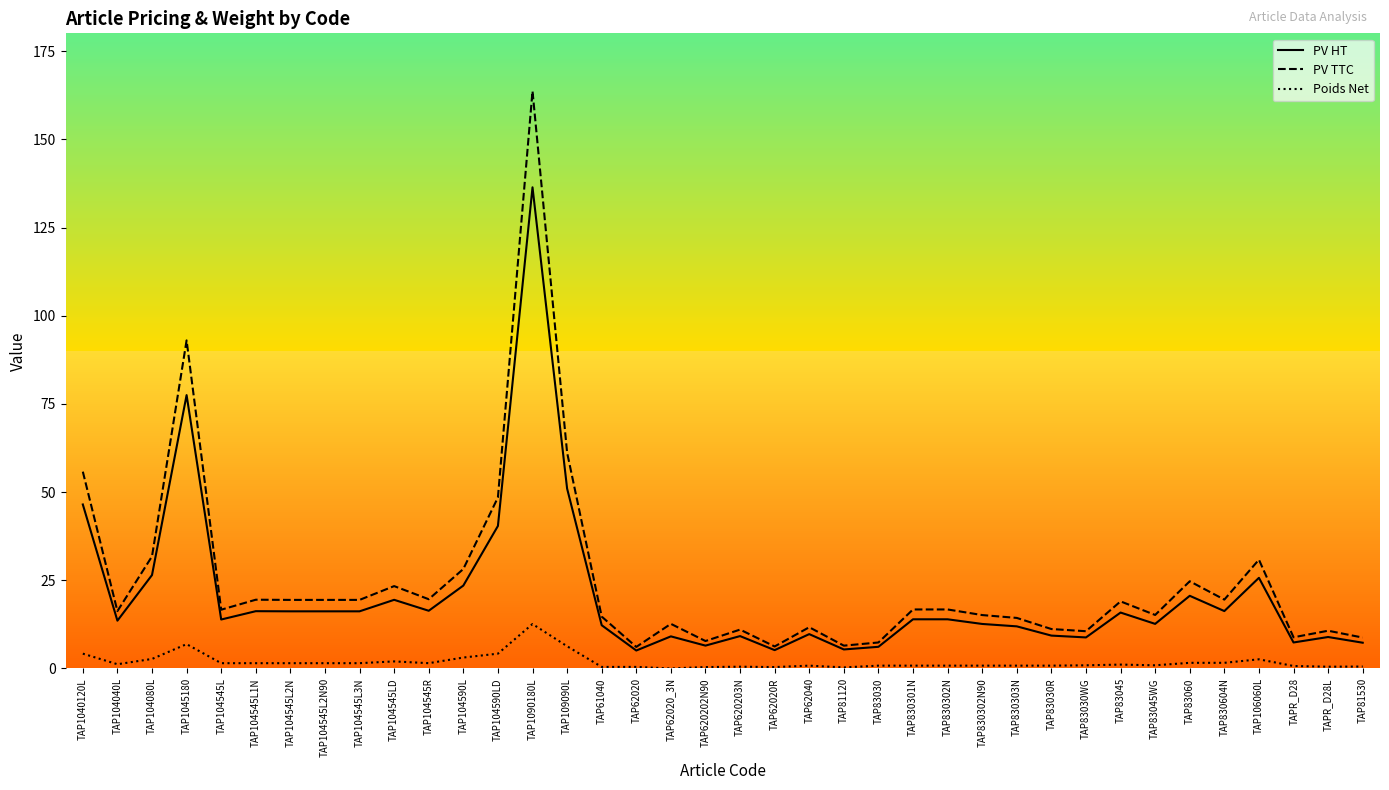

Which category has the highest value in the PV TTC series?

TAP1090180L